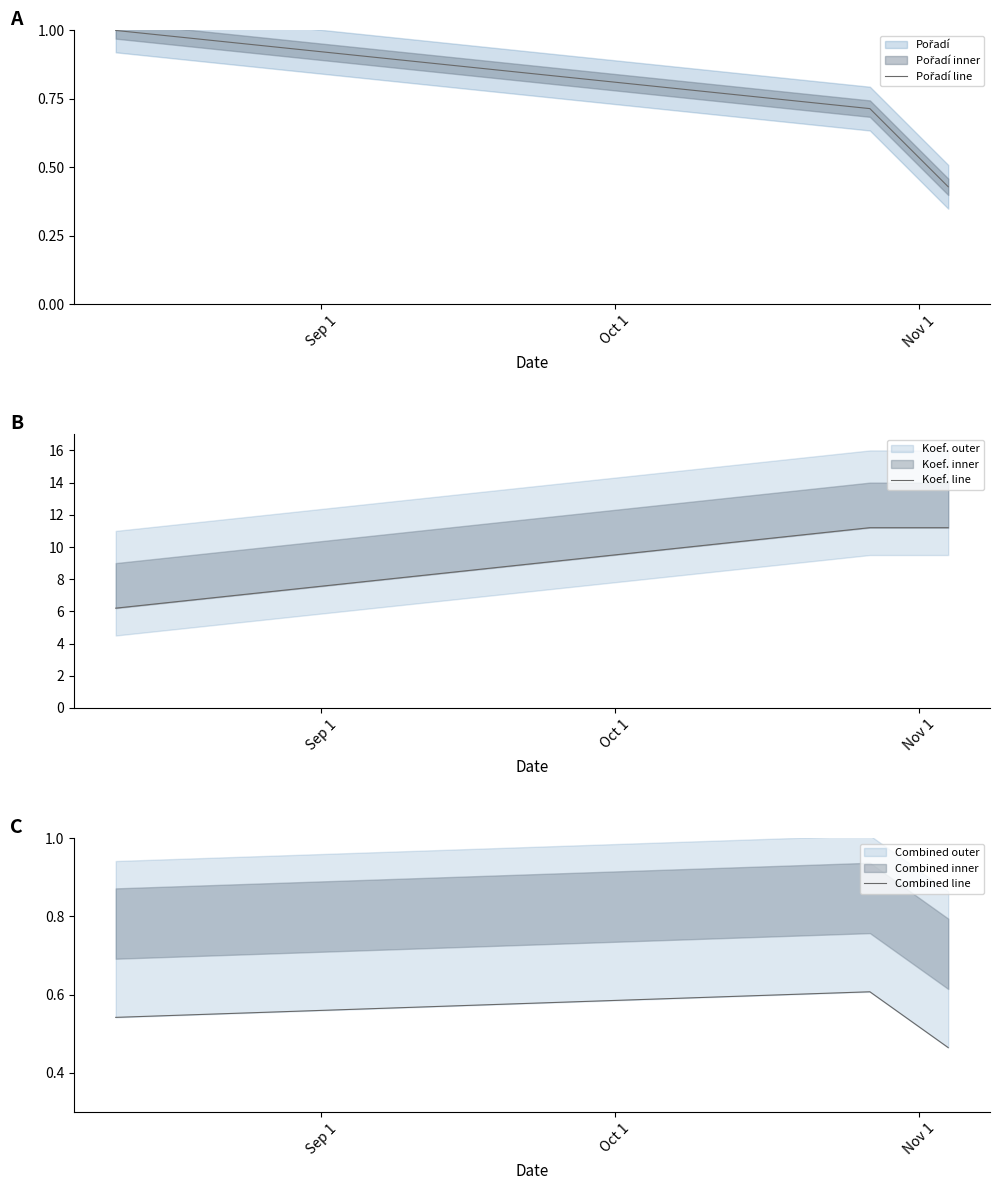

What is the sum of the Combined line values at Nov 1 and Sep 1?

1.0